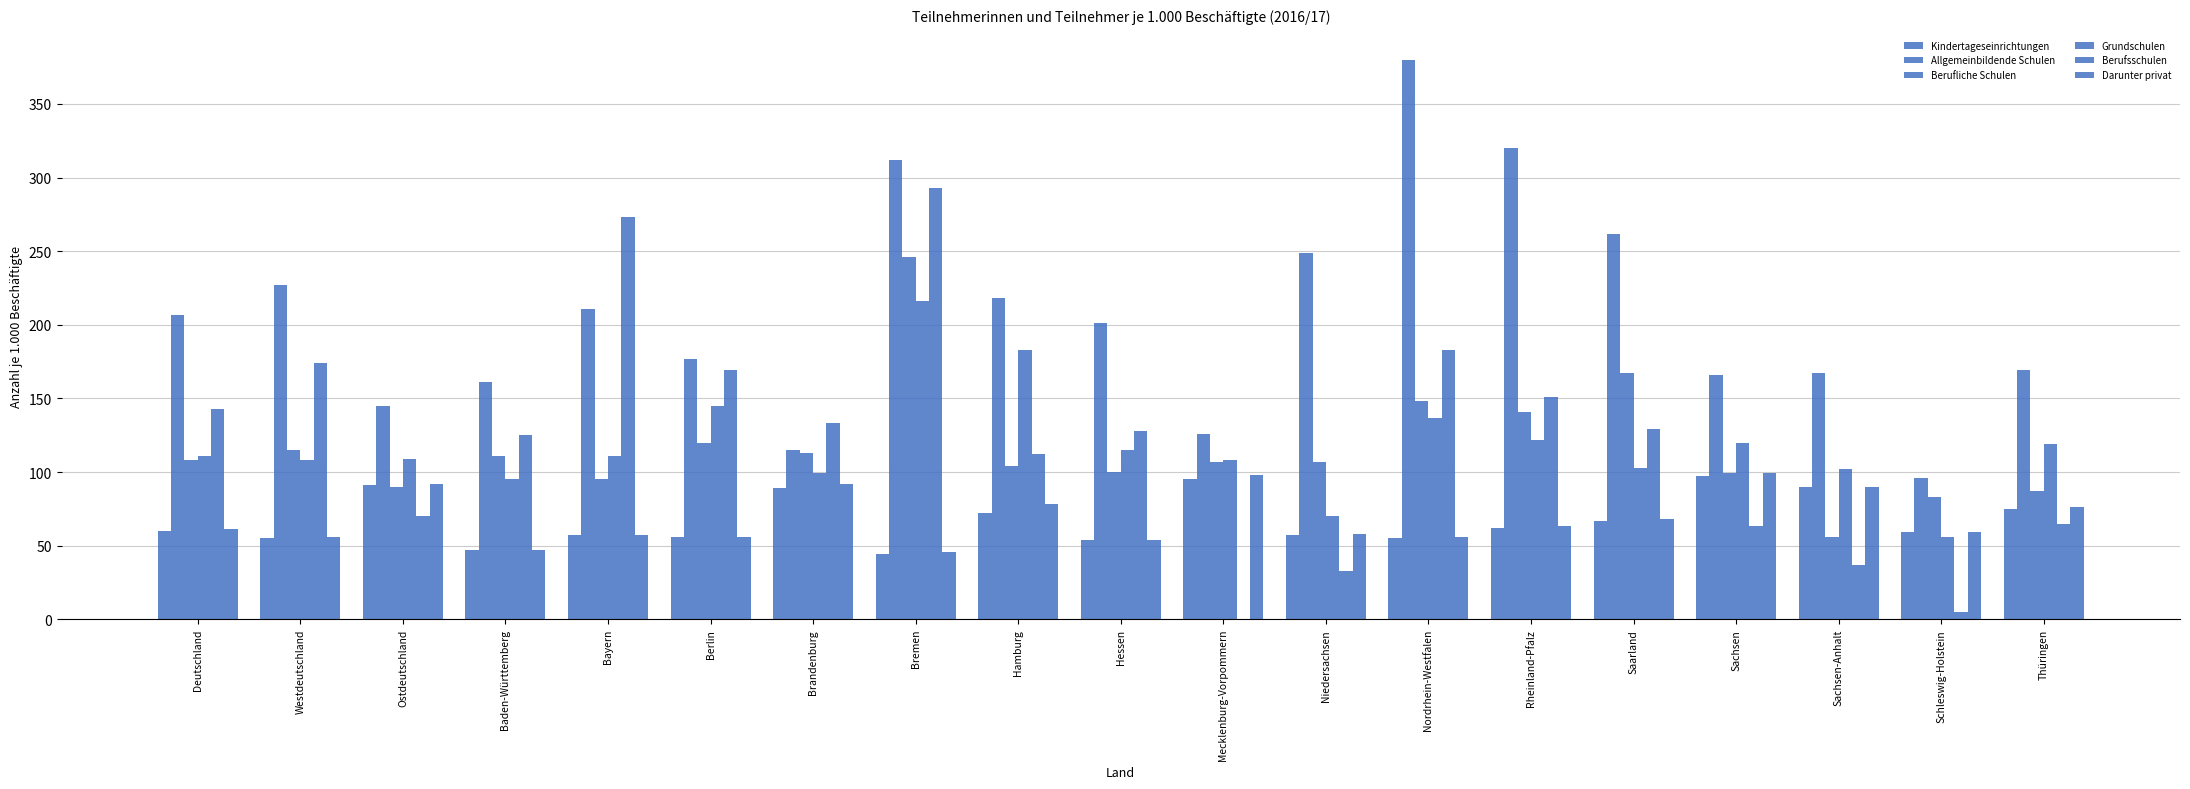

How many data points in Darunter privat are above 61?

9